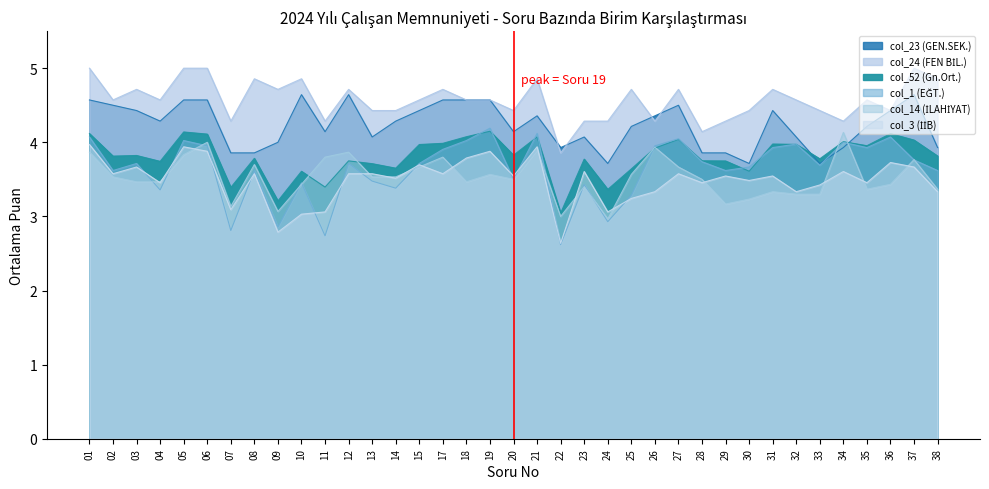

Which series changed the most between 03 and 06?

col_14 (İLAHİYAT)